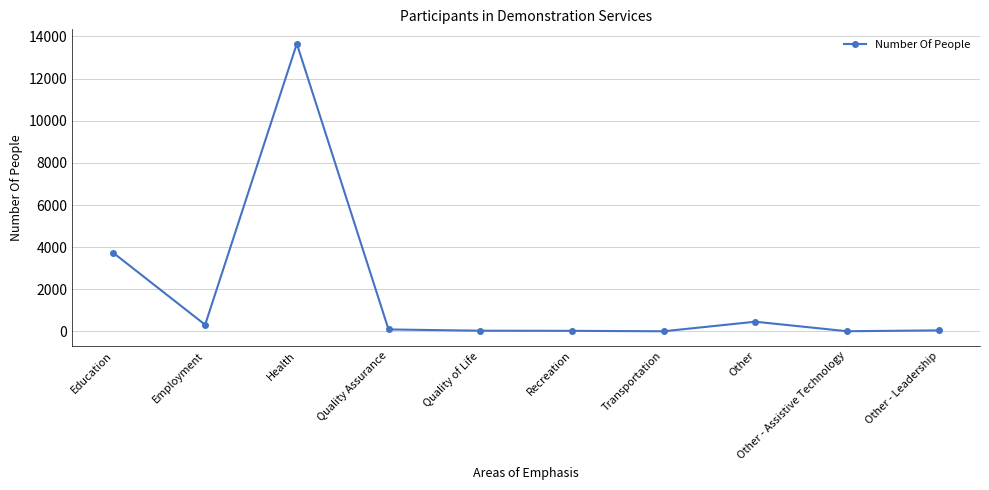

True or false: the data shows 462 at Other.

True